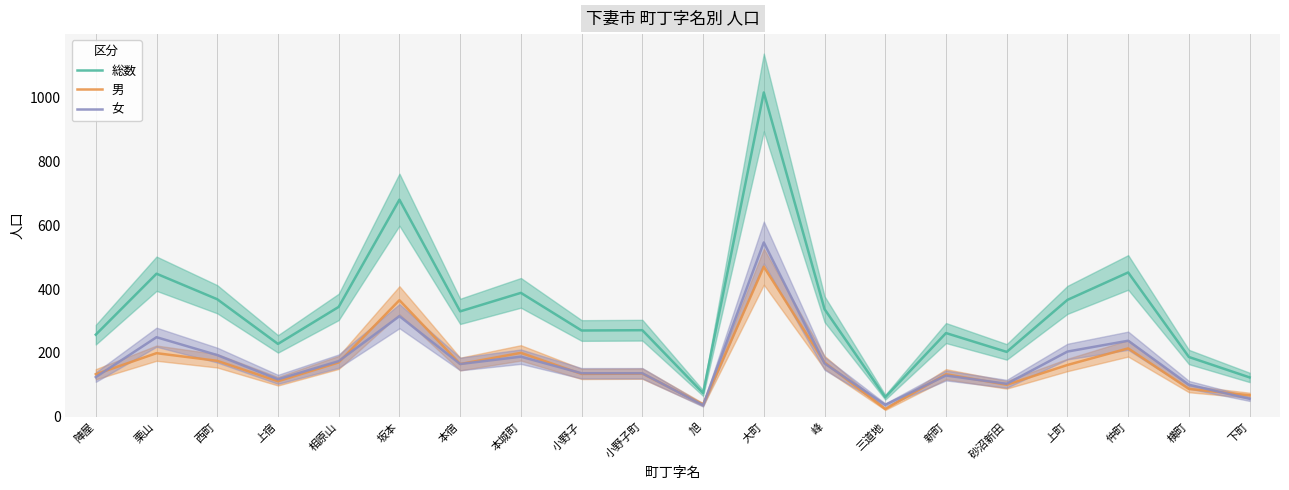

What is the difference between the maximum and minimum values in the 男 series?

446